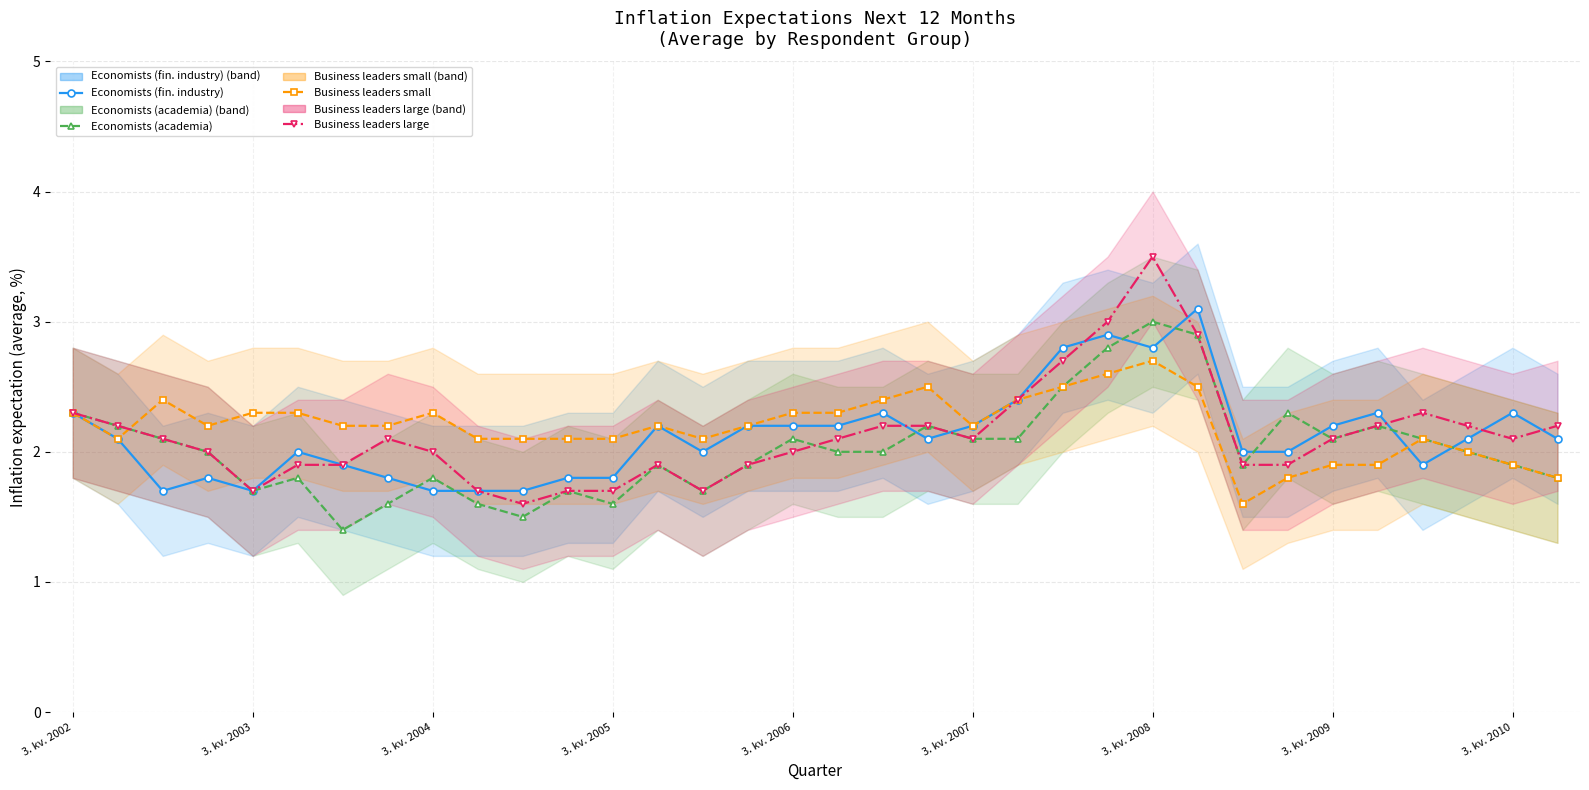

What is the sum of all Business leaders small values?

74.6